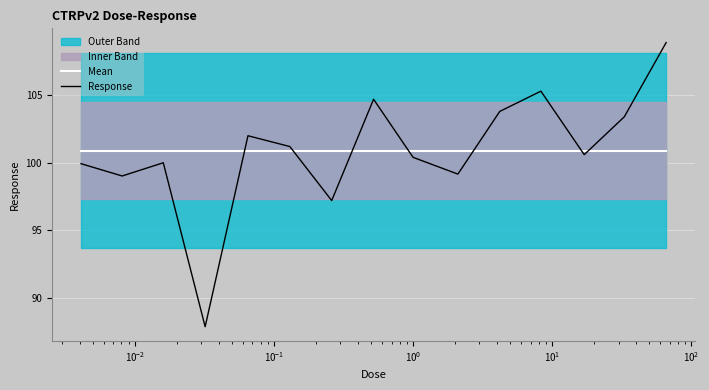

True or false: Mean and Response cross at least once.

True